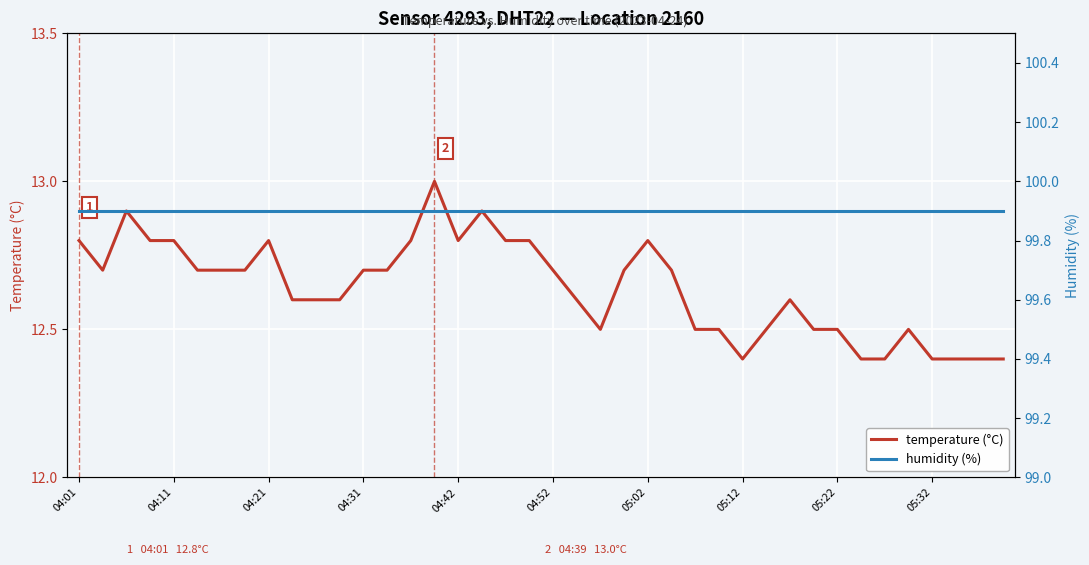

The temperature (°C) series shows 12.7 at 04:52. True or false?

True